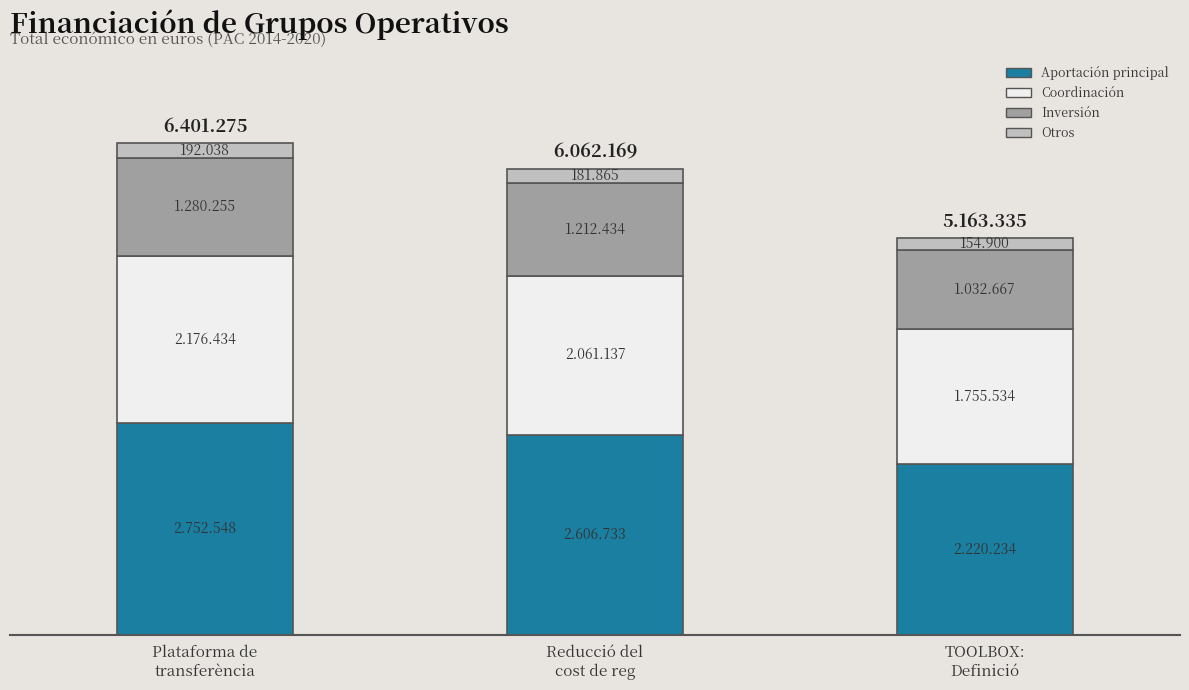

What is the difference between the maximum and second lowest values in the Aportación principal series?

145815